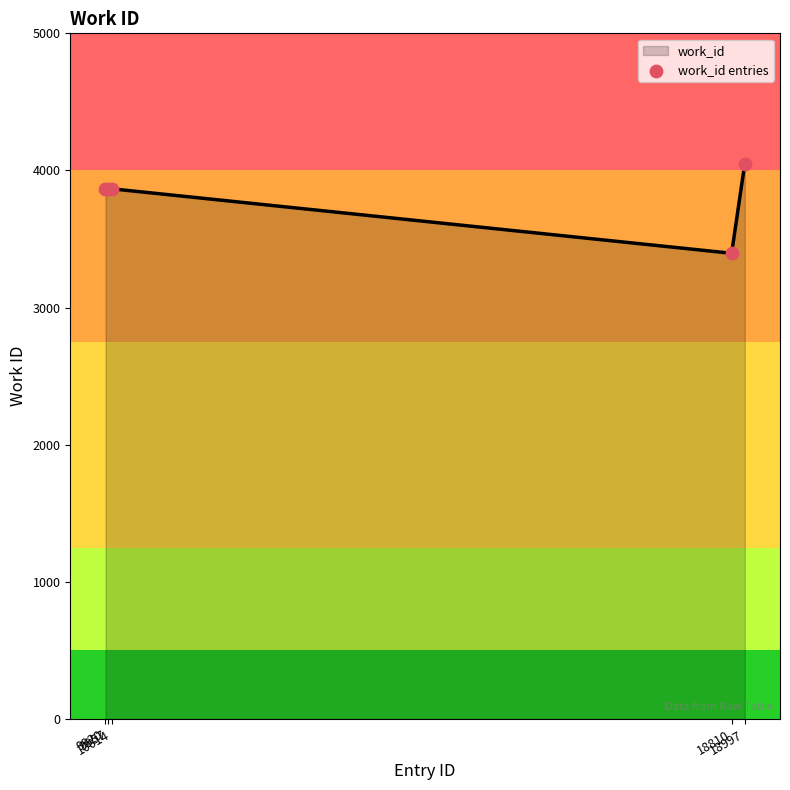

Between 18810 and 9920, which is larger?

9920